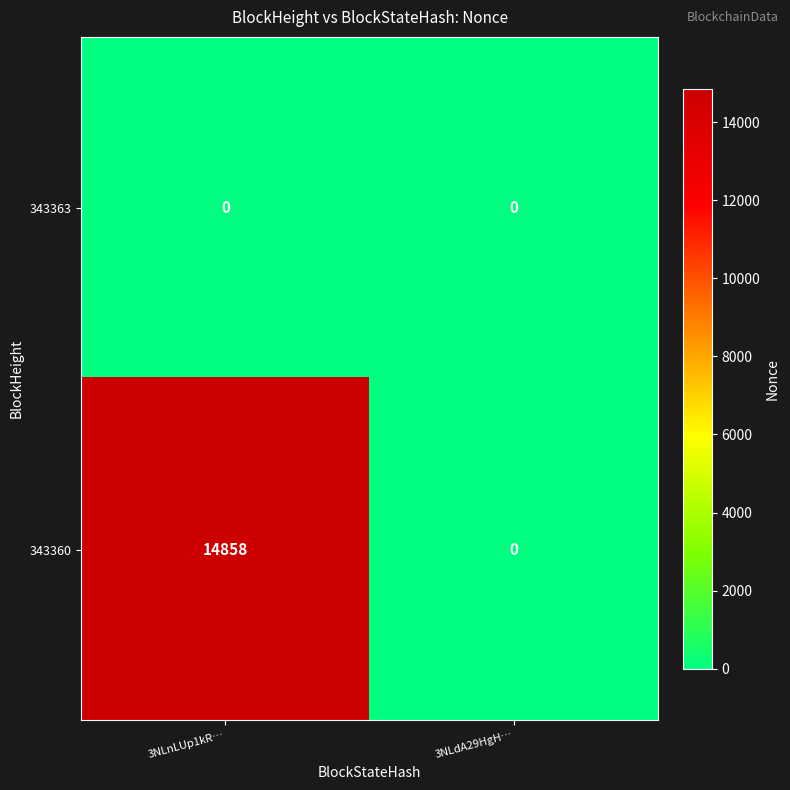

Reading left to right, list all the values displayed in this chart.

343363: 3NLnLUp1kR…=0	3NLdA29HgH…=0
343360: 3NLnLUp1kR…=14858	3NLdA29HgH…=0